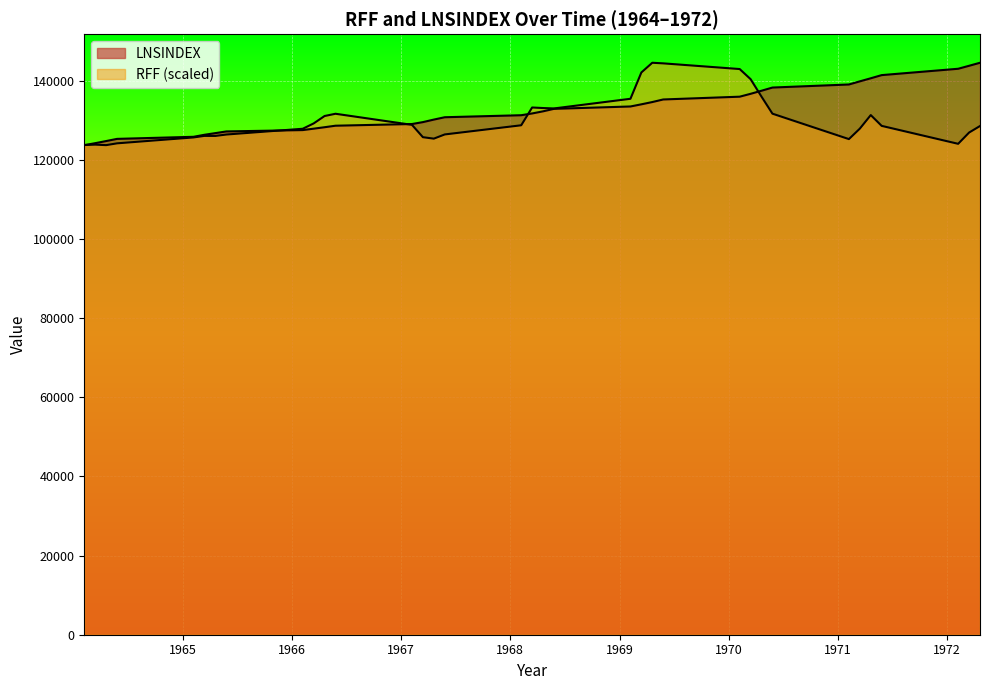

Rank the series at 1970.4 from highest to lowest value.

LNSINDEX, RFF